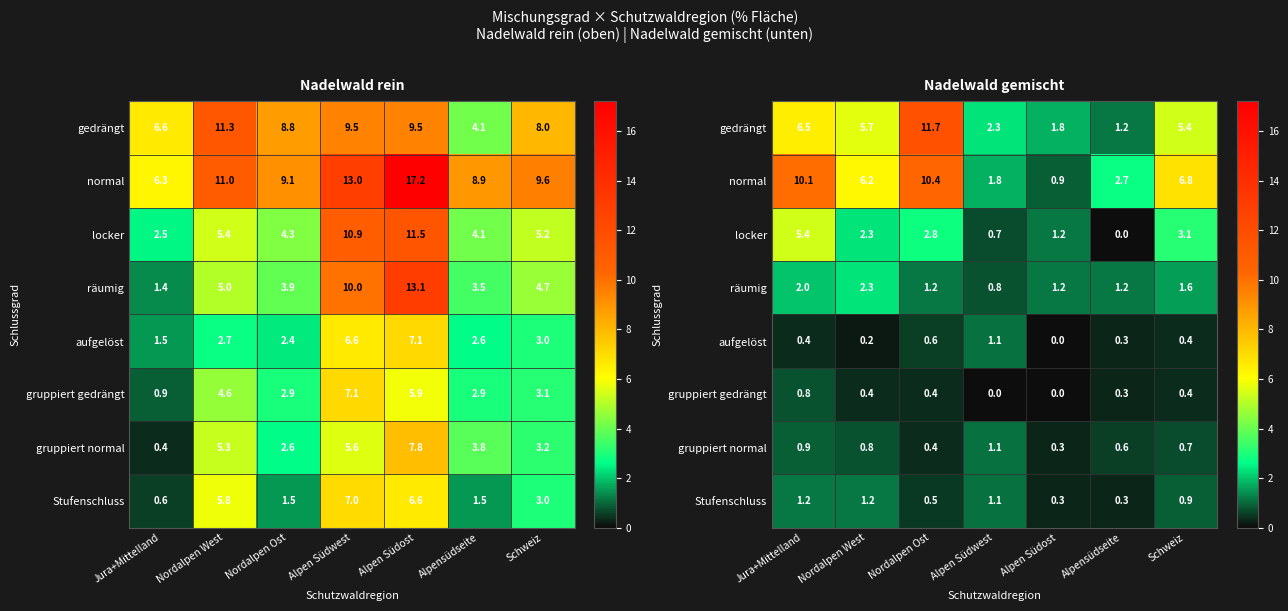

What is the difference between the maximum and minimum values in the locker series?

5.4